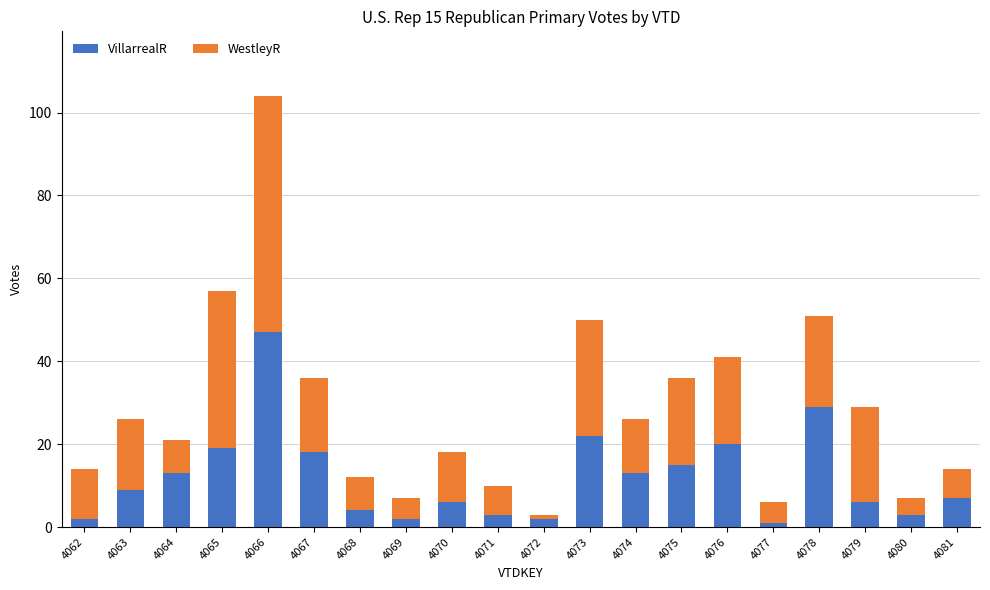

Which category has the highest value in the VillarrealR series?

4066